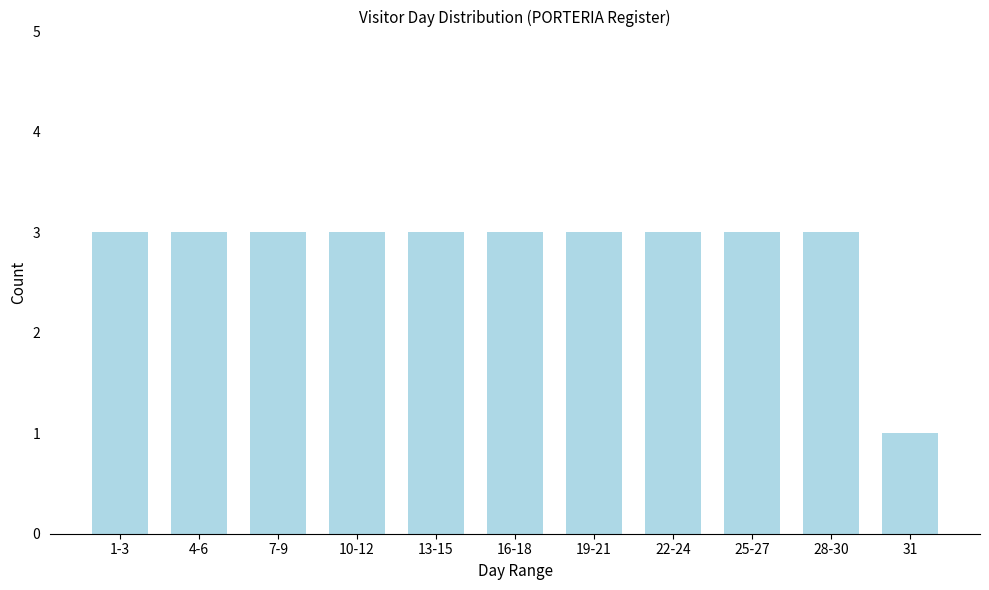

Reading right to left, list all the values displayed in this chart.

1	3	3	3	3	3	3	3	3	3	3